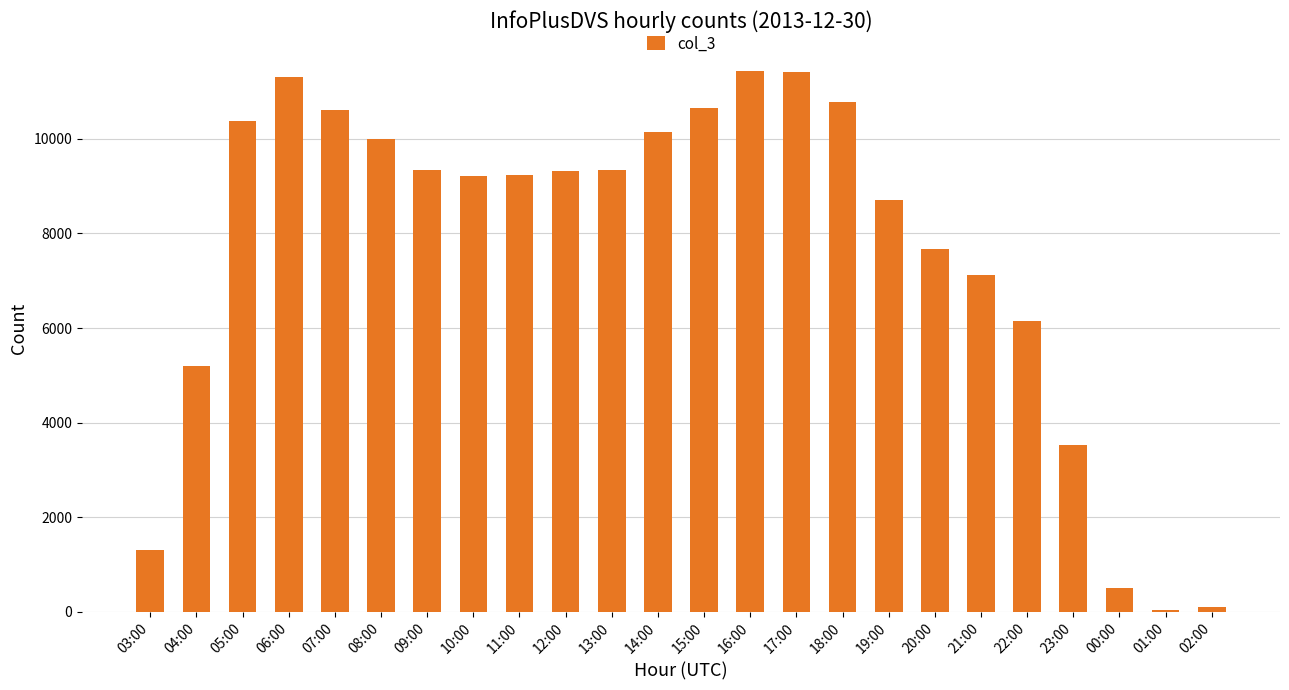

Between 20:00 and 18:00, which is larger?

18:00